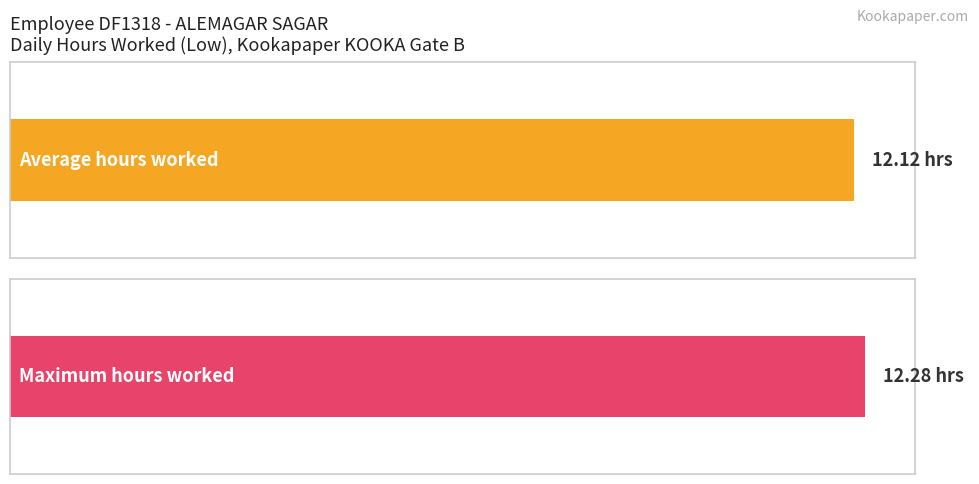

What is the average value?

12.1